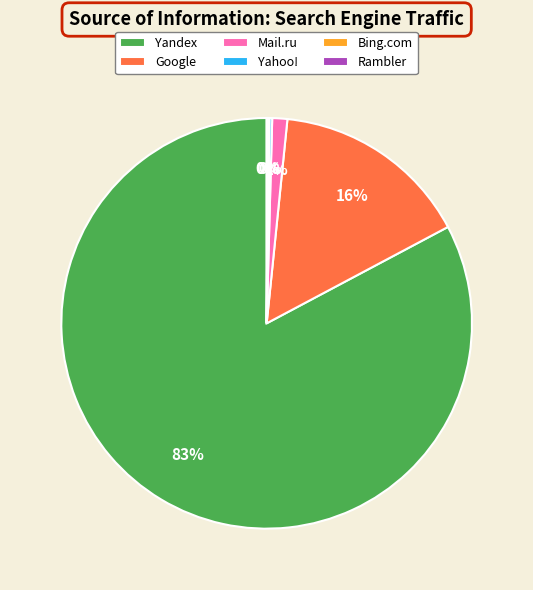

To the nearest percent, what is the average slice percentage?

17%